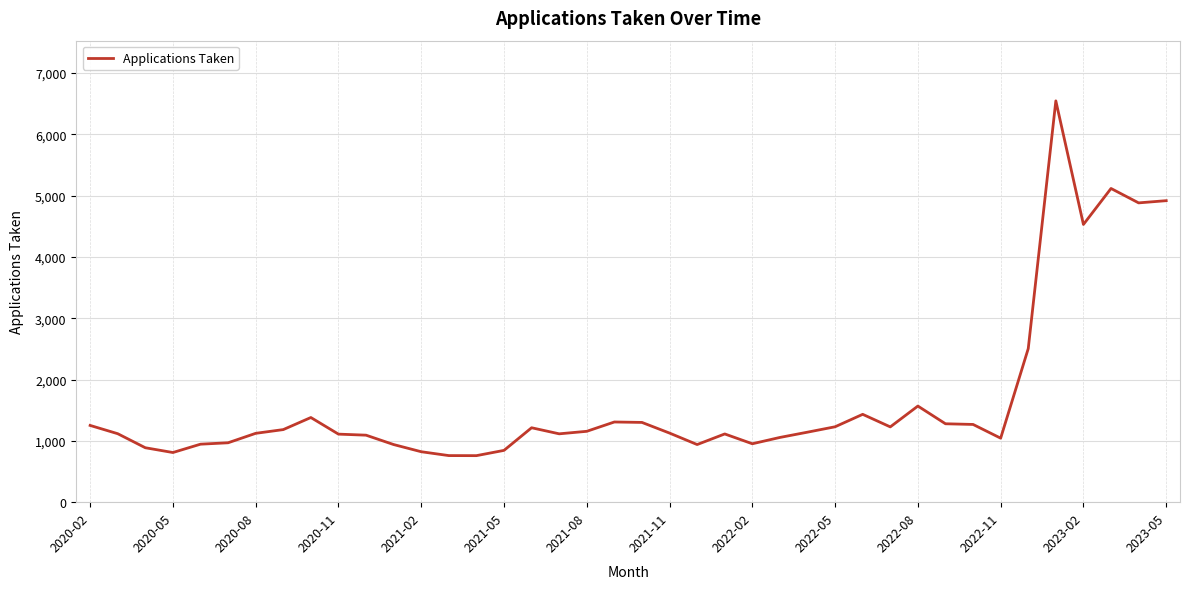

What is the smallest value displayed?

759